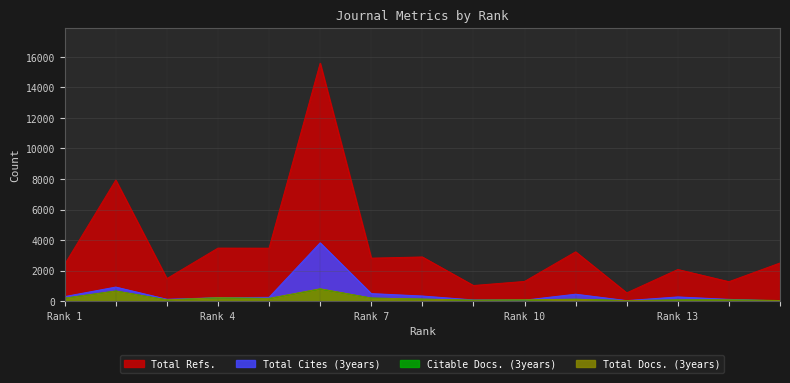

What is the difference between the Total Cites (3years) values at 8 and 15?

320